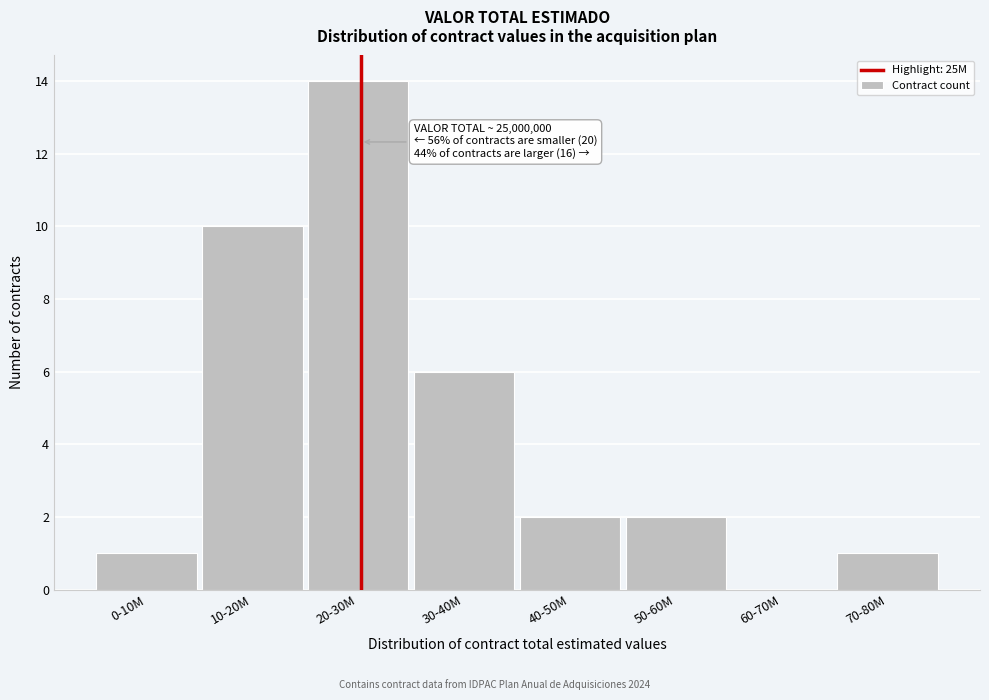

Reading right to left, what are all the values shown in this chart?

70-80M=1	60-70M=0	50-60M=2	40-50M=2	30-40M=6	20-30M=14	10-20M=10	0-10M=1